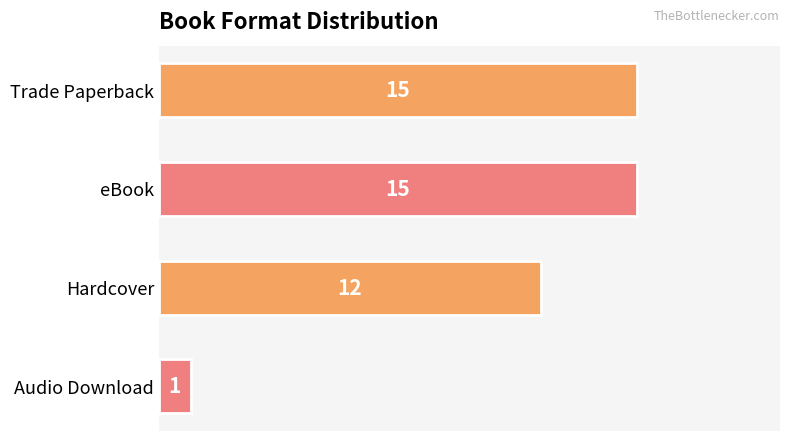

What is the difference between the maximum and minimum values?

14